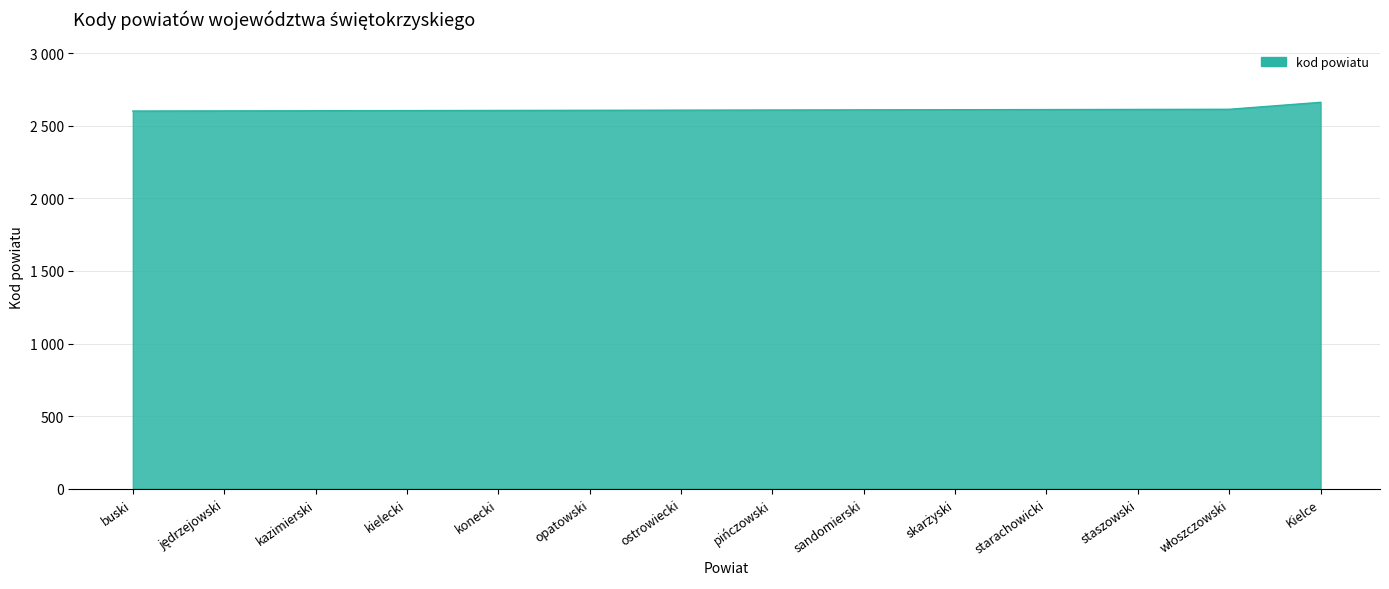

Does the chart have visible grid lines?

Yes